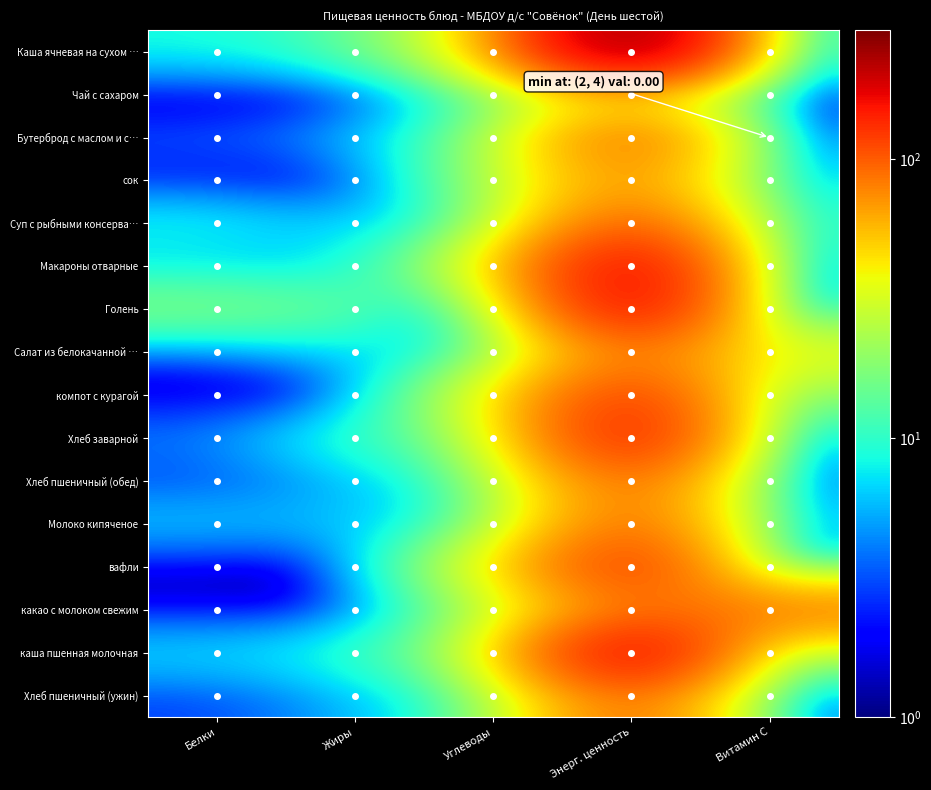

Which has a higher value, Жиры or Энерг. ценность?

Энерг. ценность